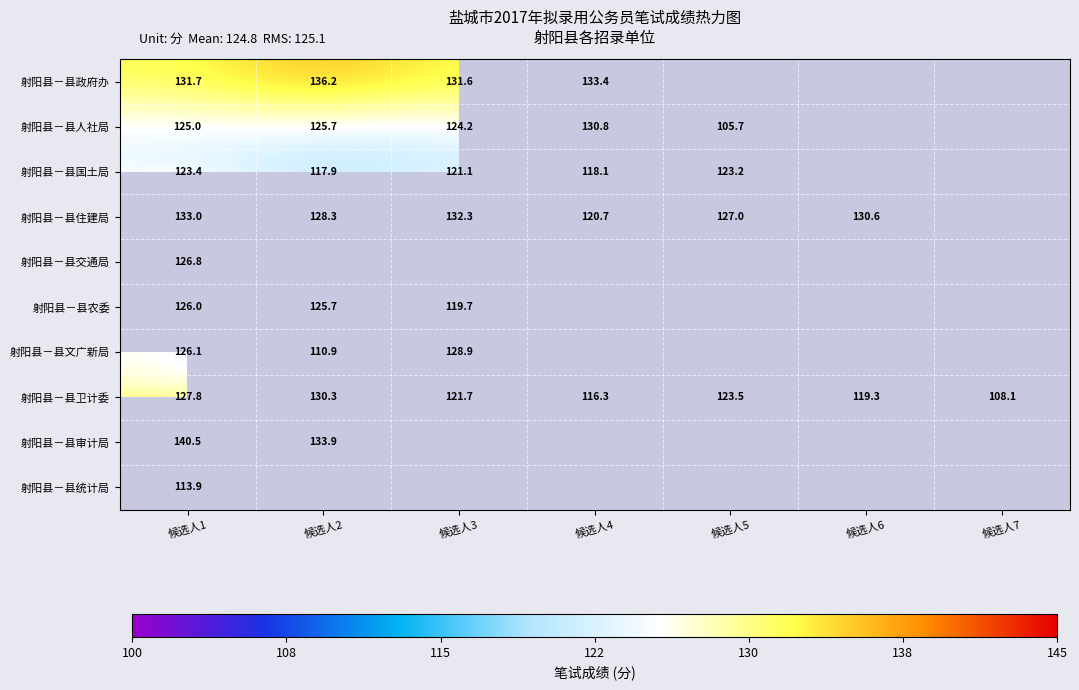

Count the number of data series in this chart.

10